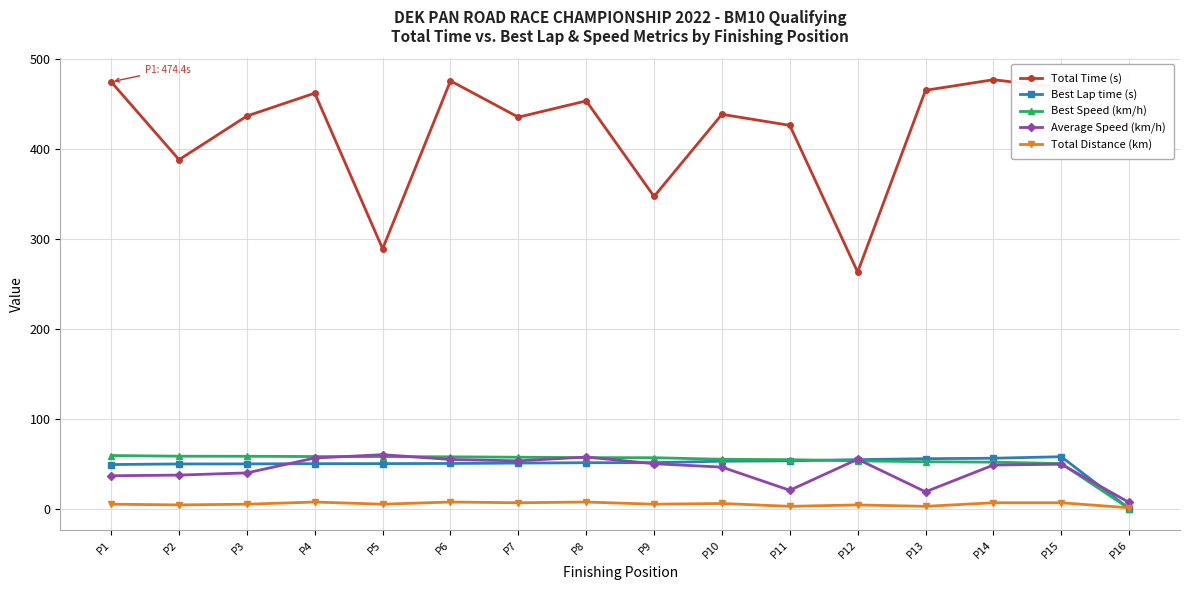

What is the difference between the second highest and second lowest values in the Best Lap time (s) series?

7.0